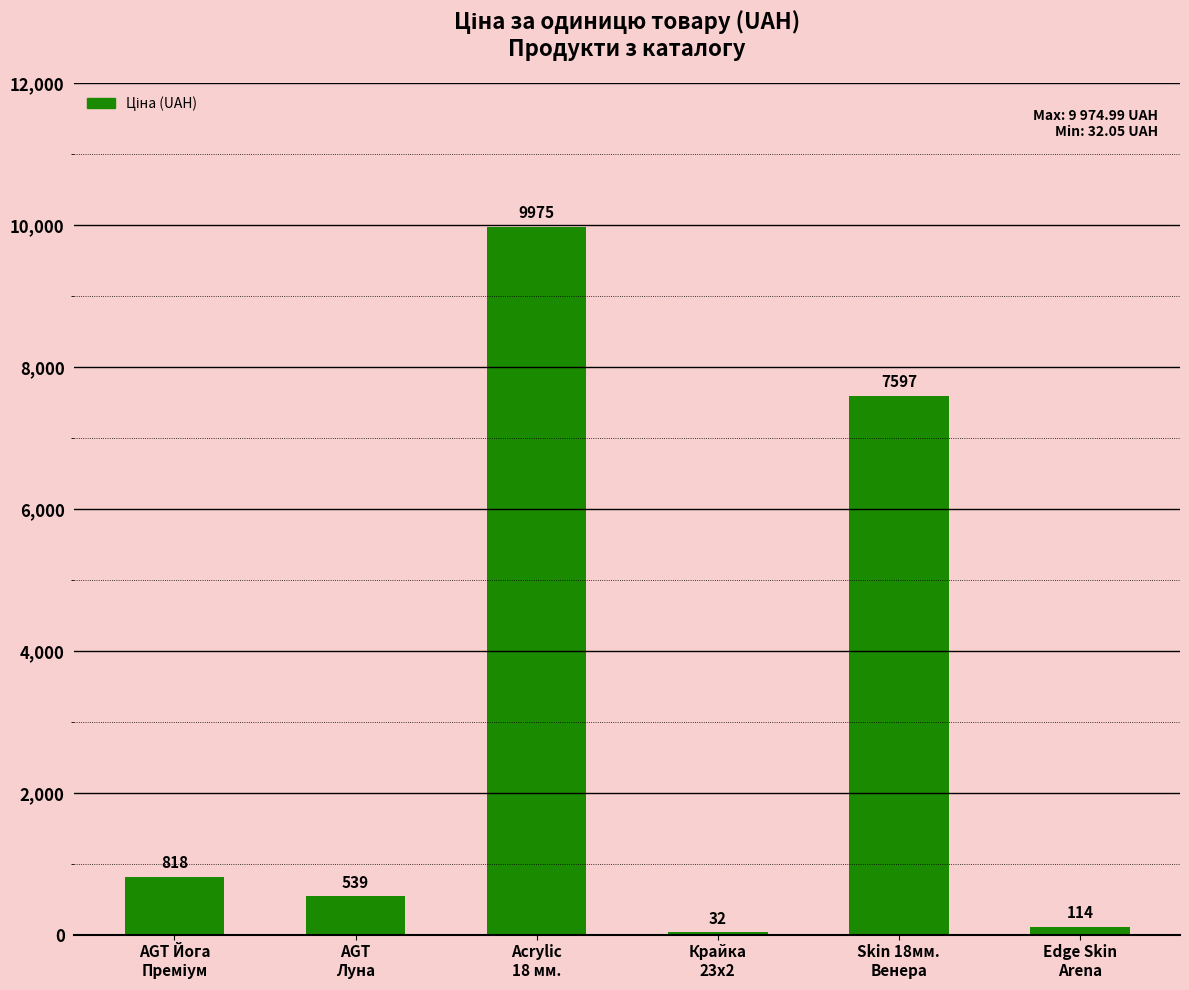

Where is the data nearest to the value 5003?

Skin 18мм.
Венера